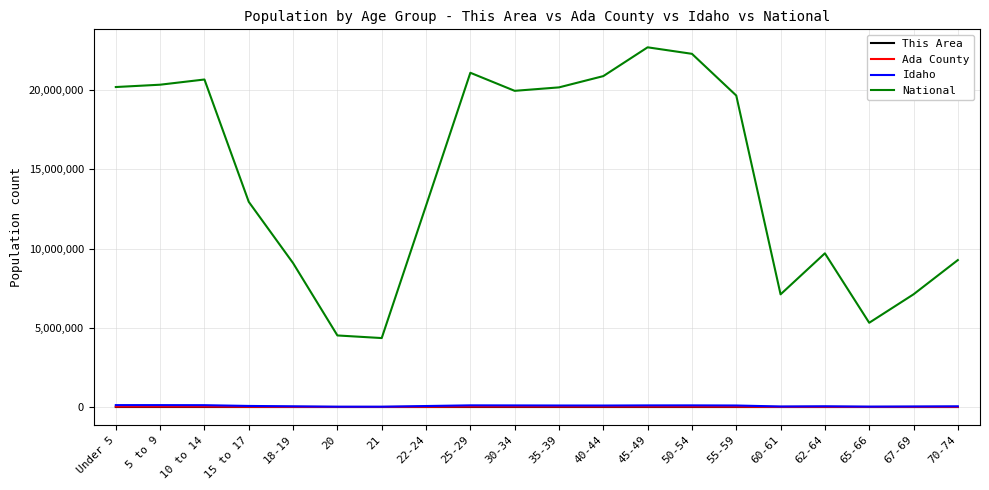

True or false: National and This Area intersect in this chart.

False